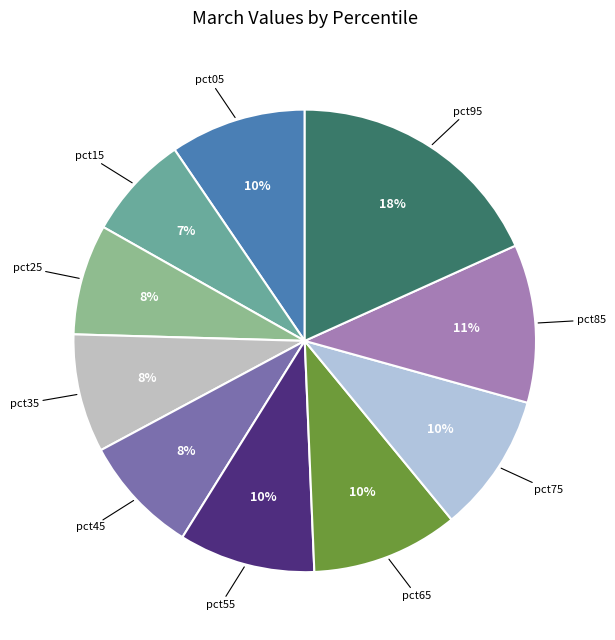

How many segments does this pie chart have?

10